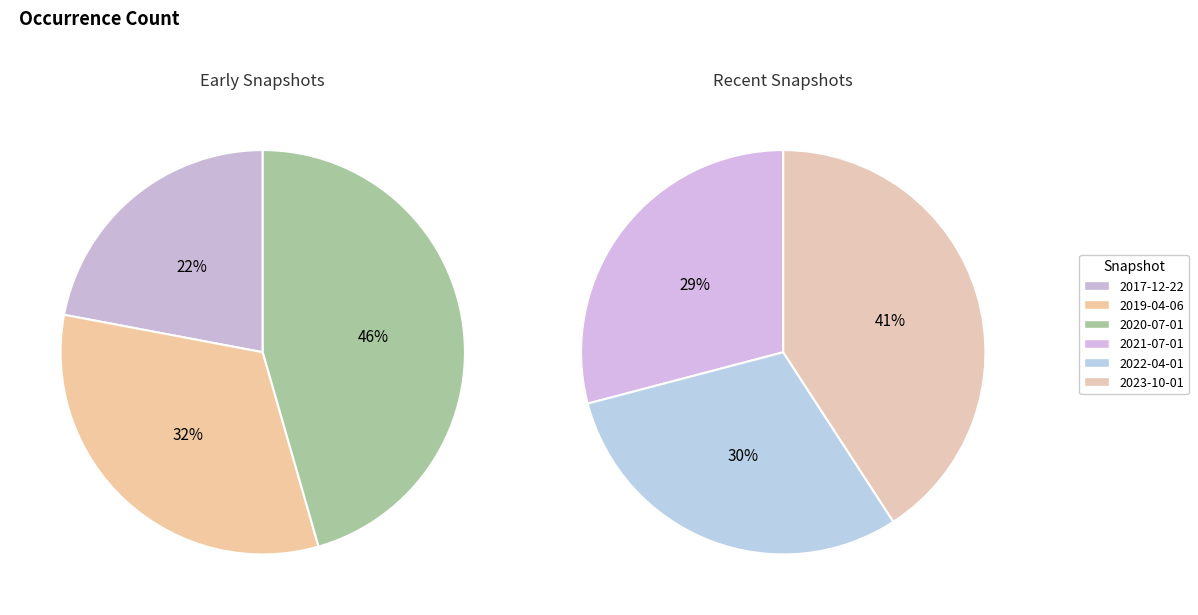

Does any single category account for the majority?

No